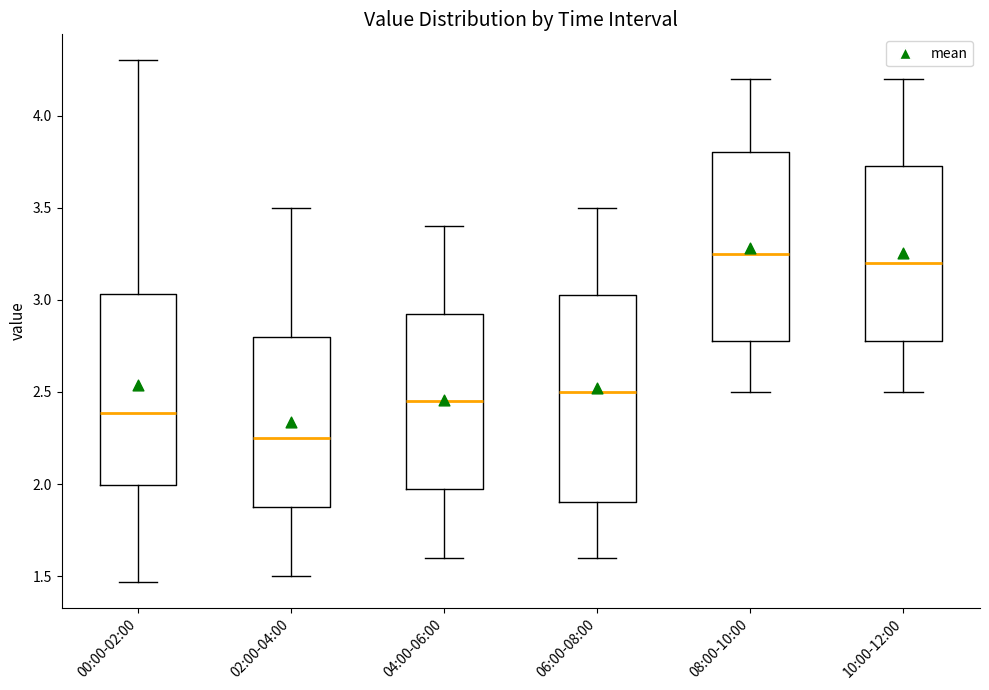

Reading left to right, transcribe this box plot: for each box, give where its median line is, the range the box spans, and where its two whiskers end, as read against the y-axis. The values are not printed on the chart, so give them approximately, as read against the axis.

00:00-02:00: median 2.40, box 2.00 to 3.05, whiskers 1.45 to 4.30
02:00-04:00: median 2.25, box 1.90 to 2.80, whiskers 1.50 to 3.50
04:00-06:00: median 2.45, box 2.00 to 2.95, whiskers 1.60 to 3.40
06:00-08:00: median 2.50, box 1.90 to 3.05, whiskers 1.60 to 3.50
08:00-10:00: median 3.25, box 2.80 to 3.80, whiskers 2.50 to 4.20
10:00-12:00: median 3.20, box 2.80 to 3.75, whiskers 2.50 to 4.20